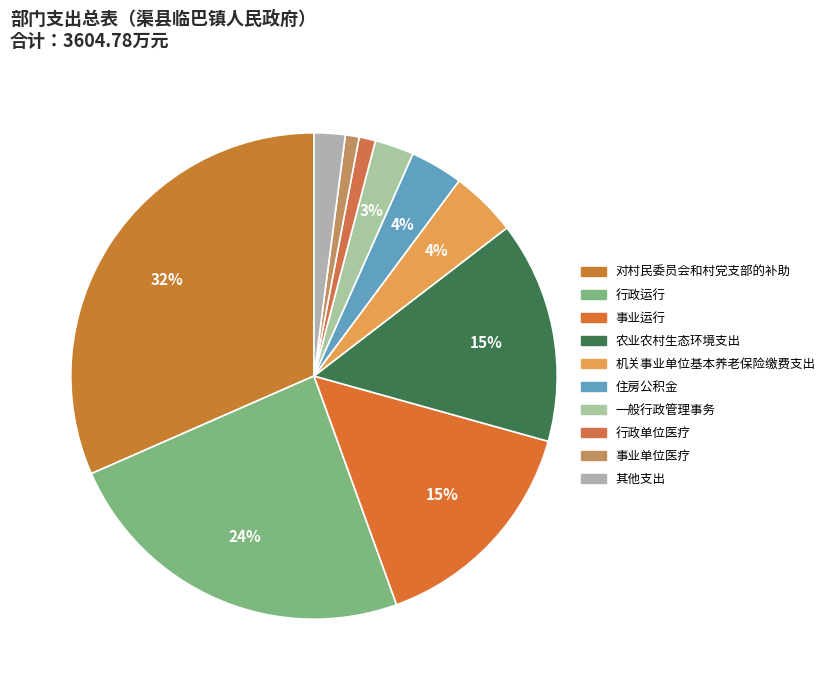

Is it true that 行政运行 is 24% of the pie?

True